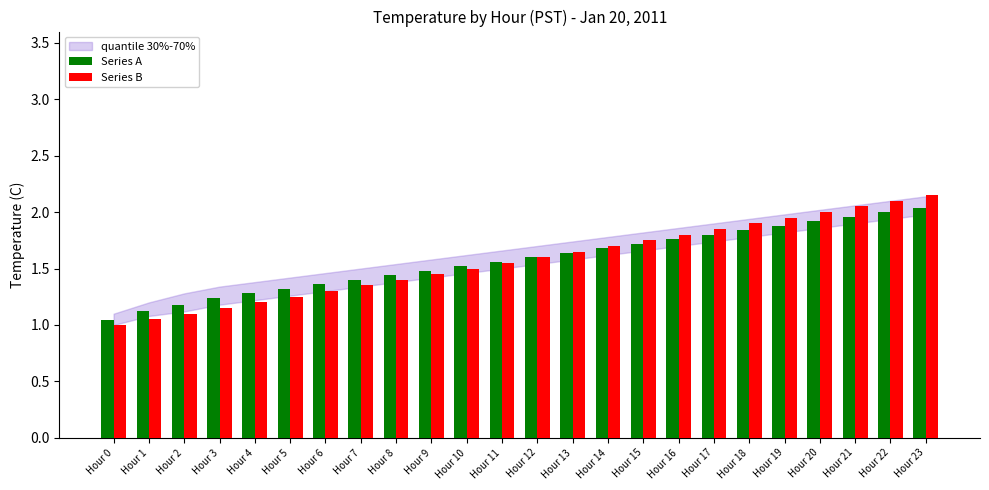

At which label does Series B reach its minimum?

Hour 0